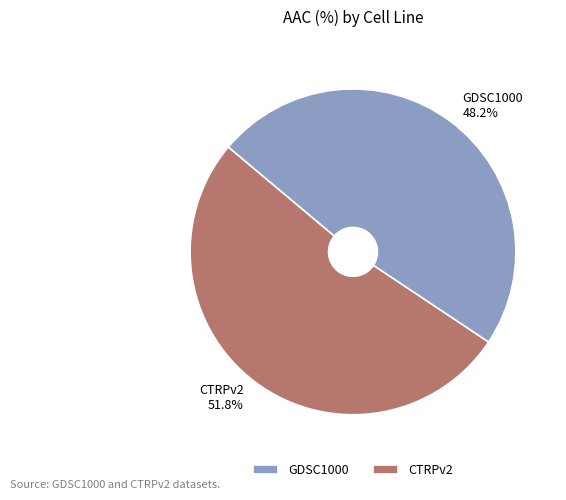

Do CTRPv2 and GDSC1000 together represent more than half of the pie?

Yes